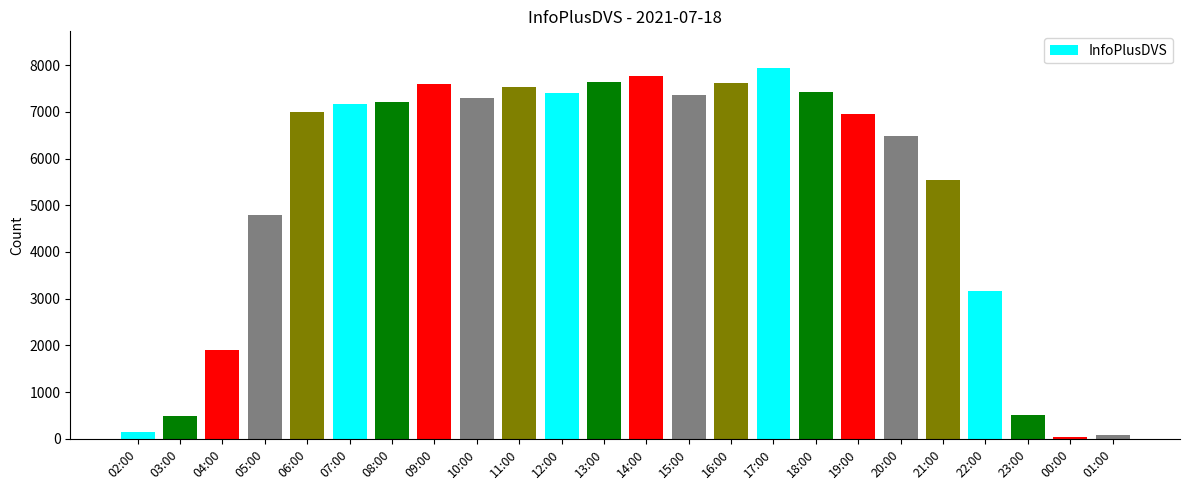

How many bars are there in total?

24